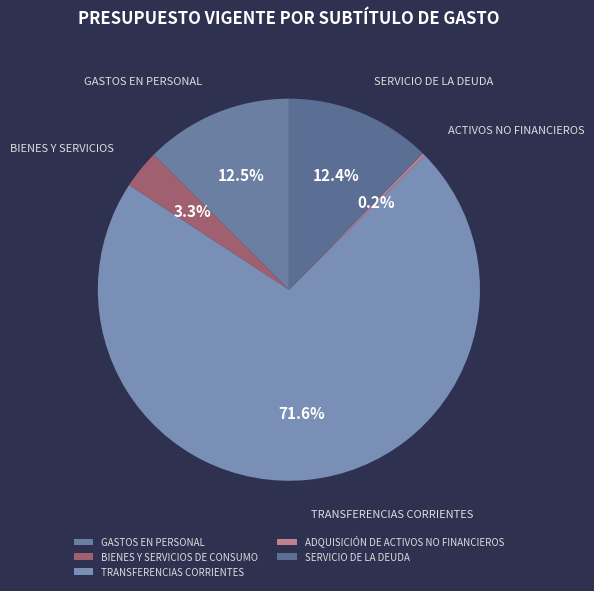

What percentage is NOT represented by SERVICIO DE LA DEUDA?

87.6%